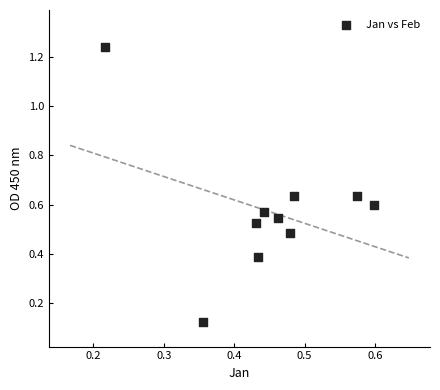

What is the range of Y values (max minus min)?

1.1